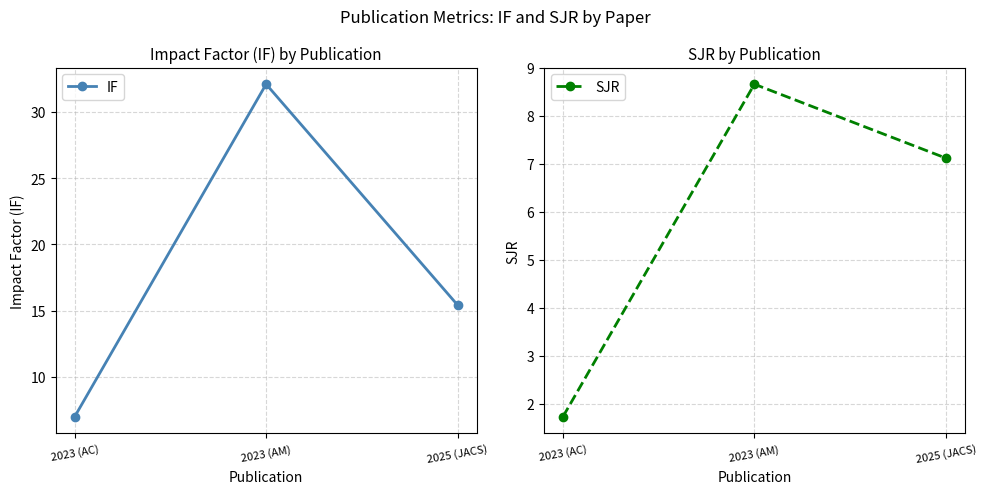

Which category has the lowest value across all series?

2023 (AC)